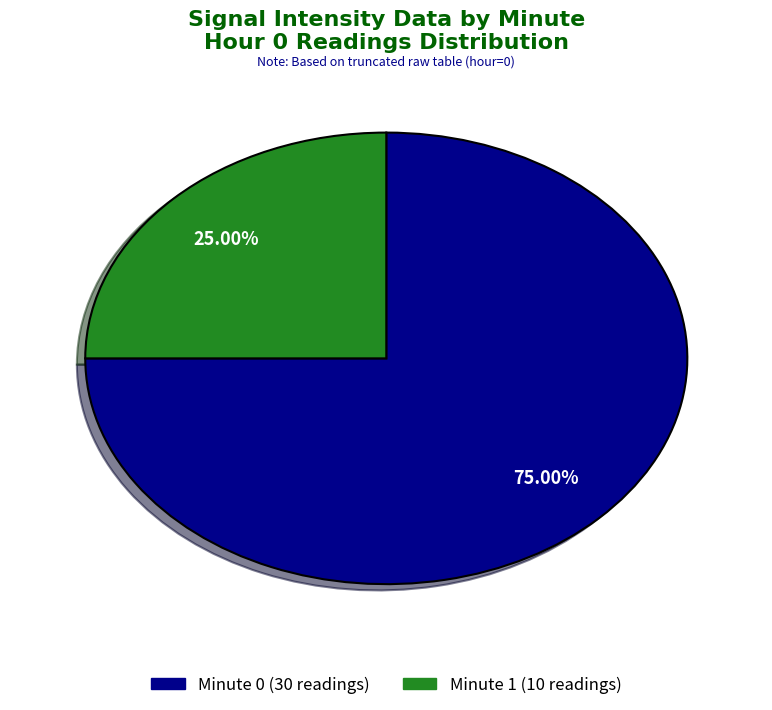

Count the number of slices in the pie.

2